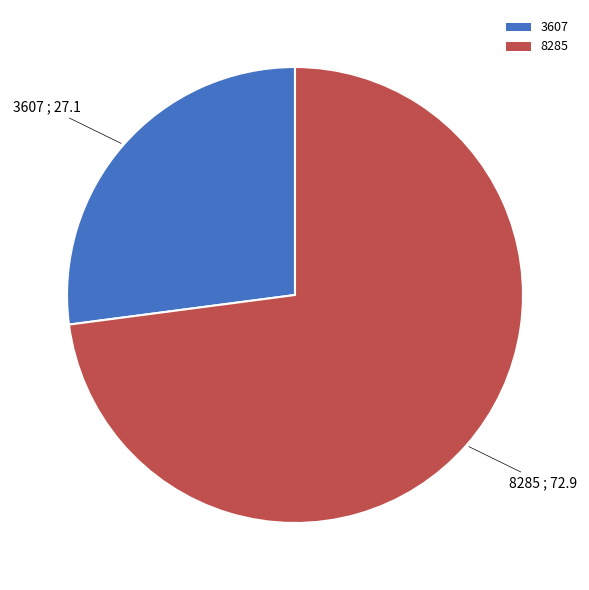

Which slice is the largest?

8285